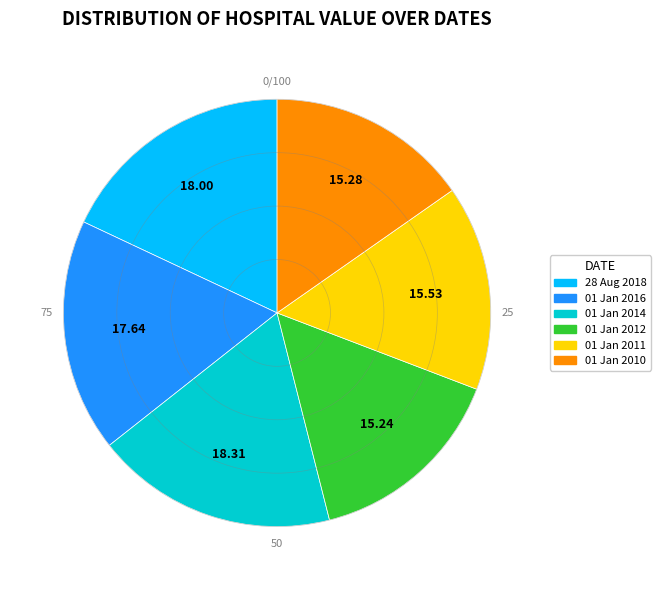

Do 01 Jan 2014 and 01 Jan 2011 together represent more than half of the pie?

No